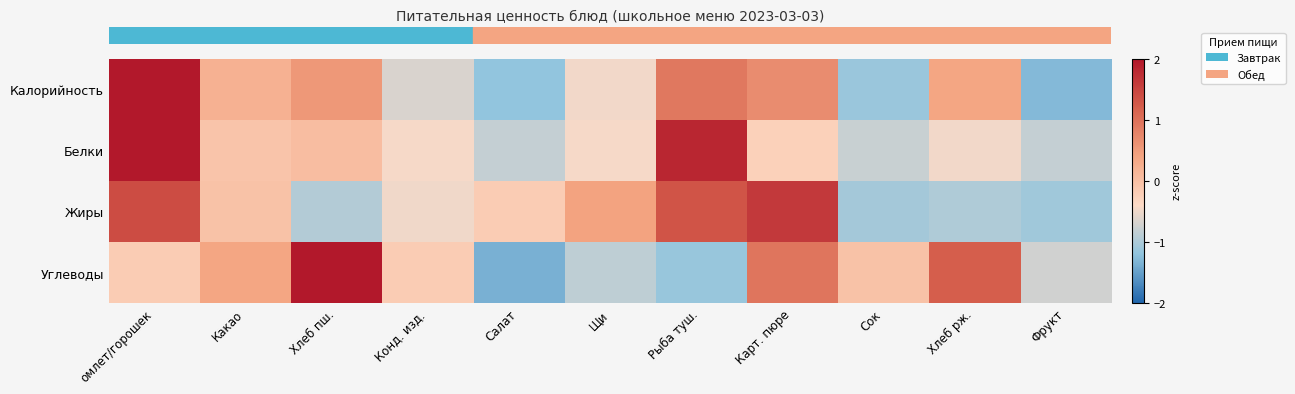

At how many categories does at least one series exceed -1?

11